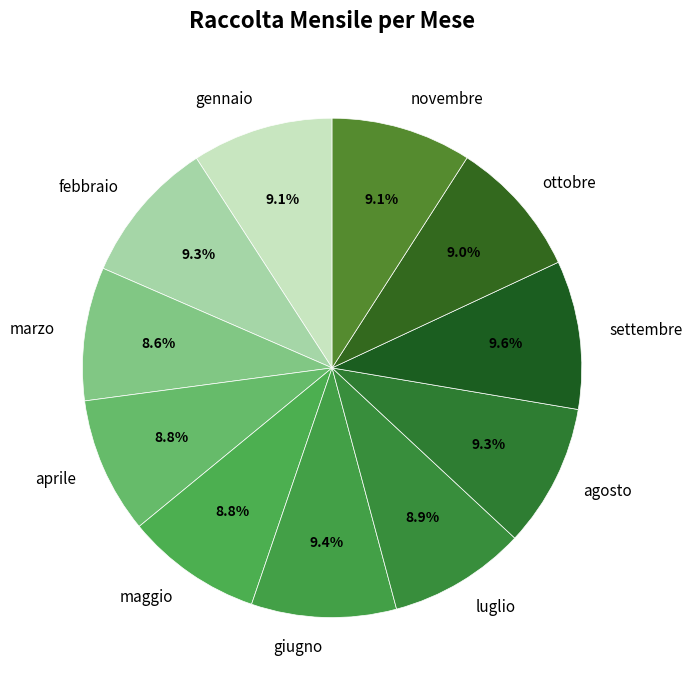

What is the ratio of the value at giugno to the value at ottobre?

1.0